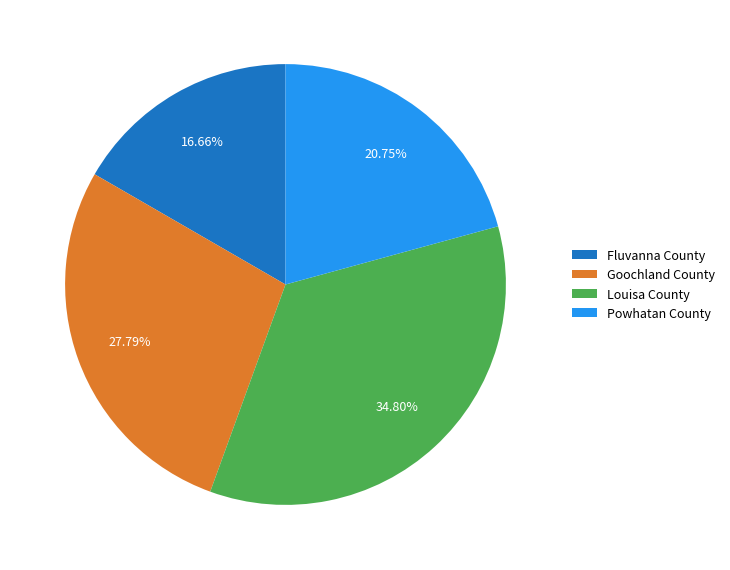

Which has a higher value, Goochland County or Louisa County?

Louisa County